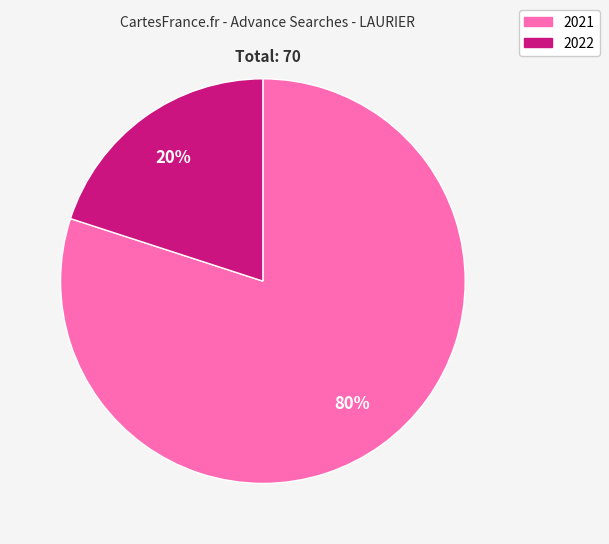

To the nearest percent, what portion does 2022 represent?

20%